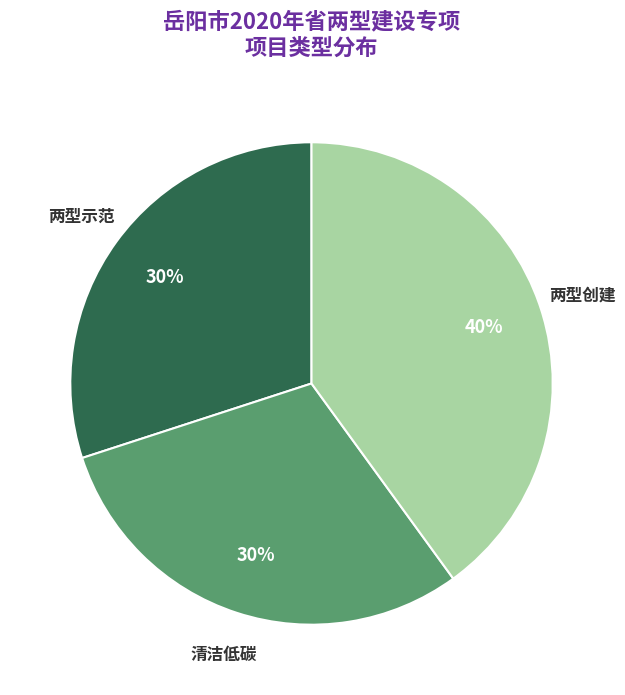

Is the sum of 两型创建 and 两型示范 greater than half?

Yes